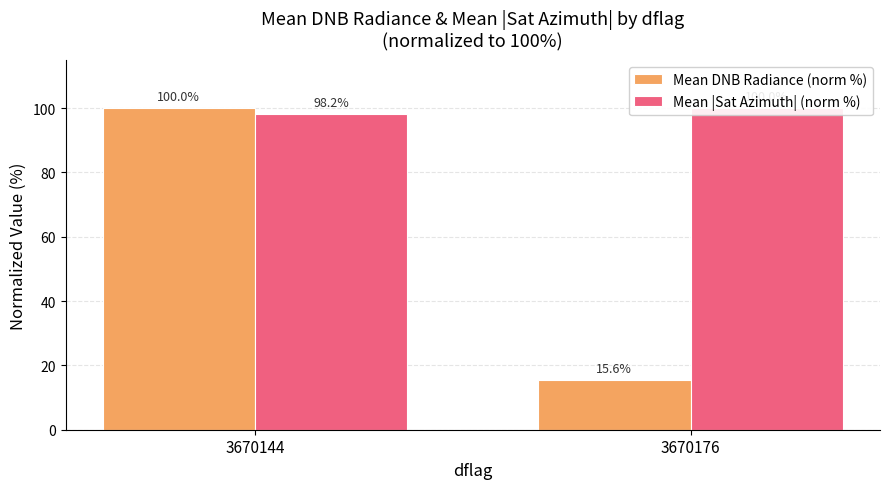

What is the difference between the highest and lowest values at 3670144?

1.8